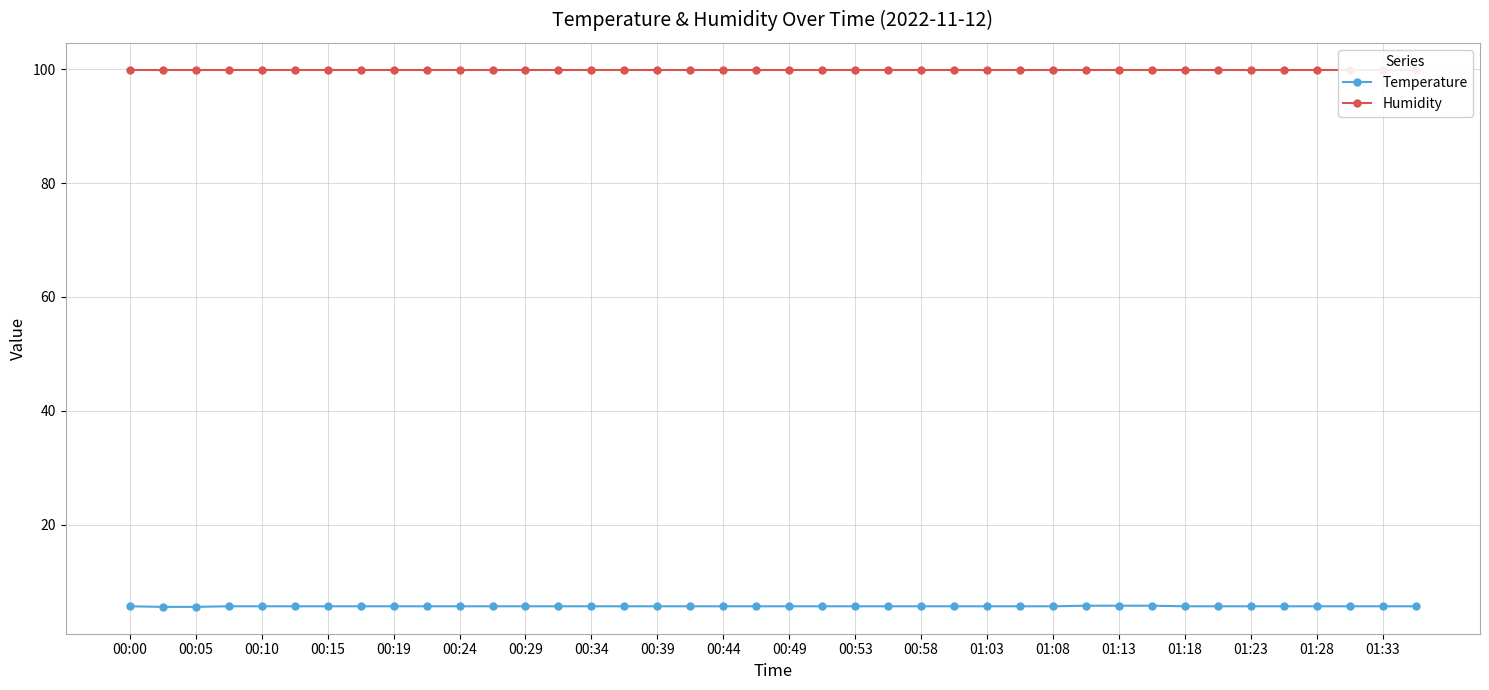

Between 21 and 39, which is larger?

21